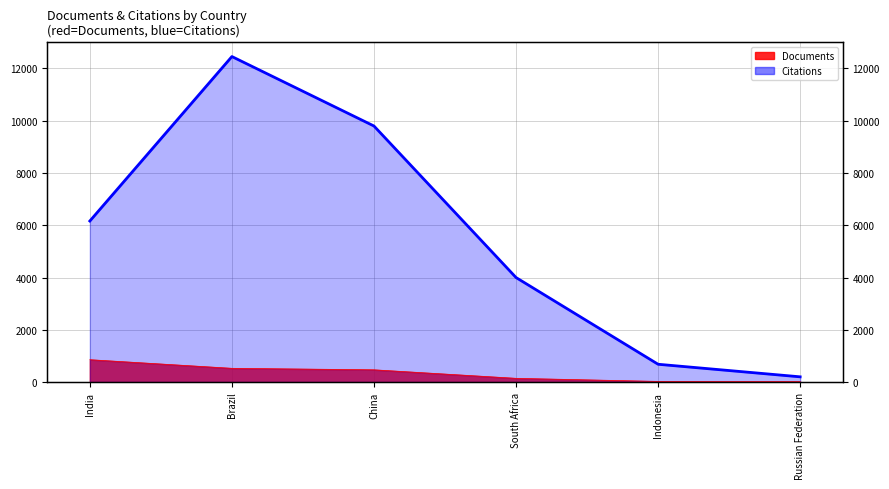

Which series has the widest spread of values?

Citations